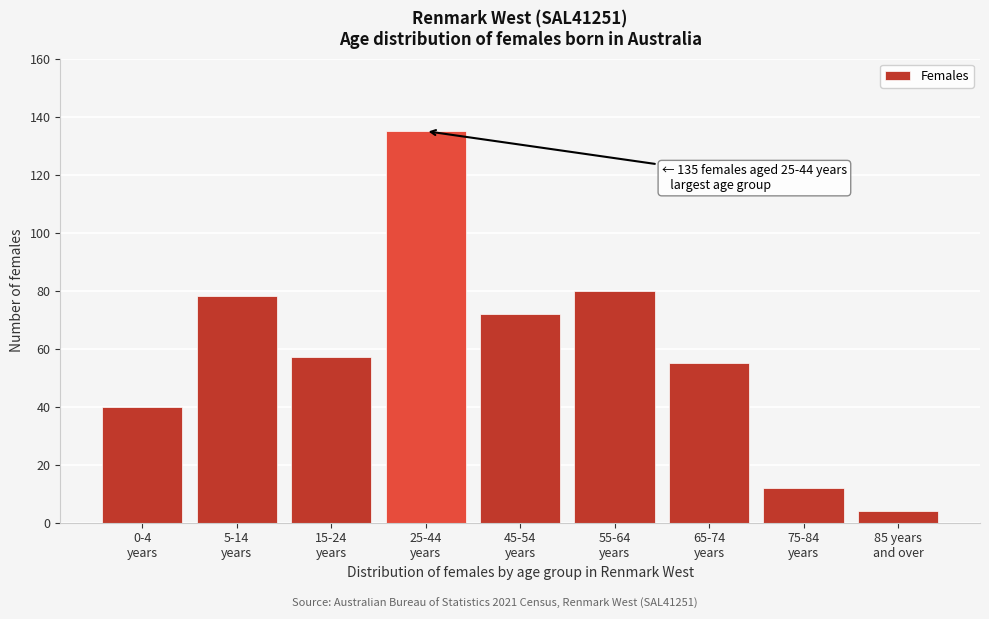

Reading left to right, list all the values displayed in this chart.

40	78	57	135	72	80	55	12	4